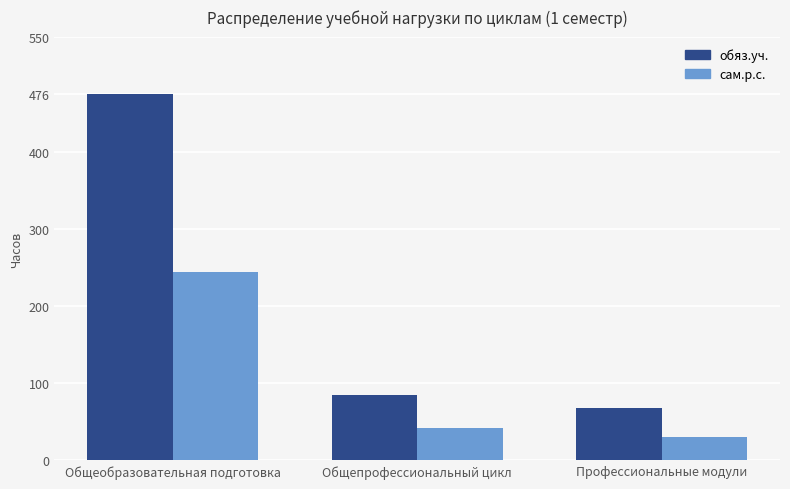

Which category has the highest value in the обяз.уч. series?

Общеобразовательная подготовка